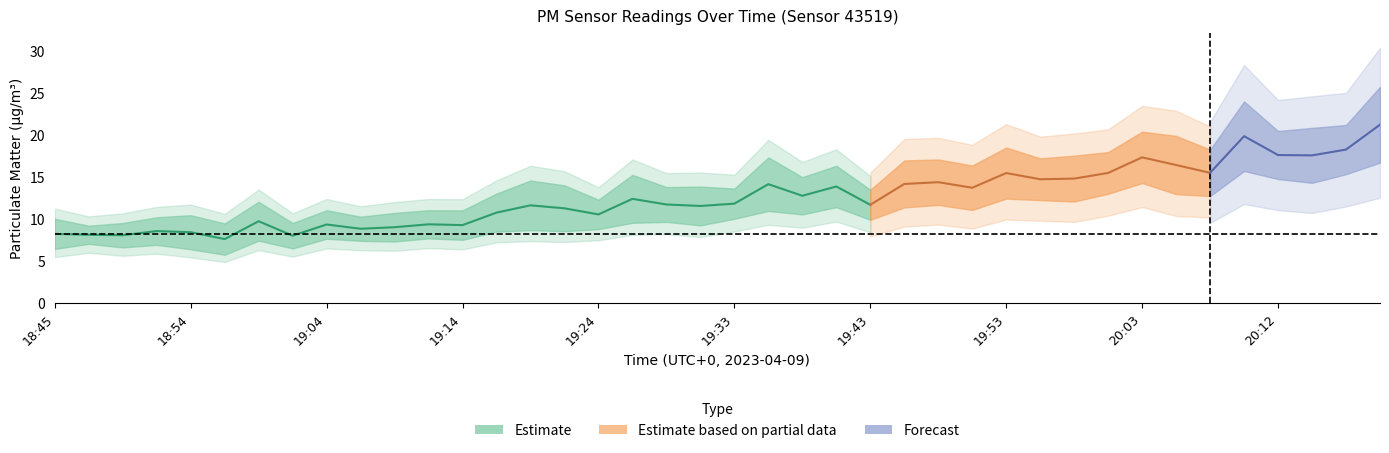

What is the label of the 21st point from the right?

19:31